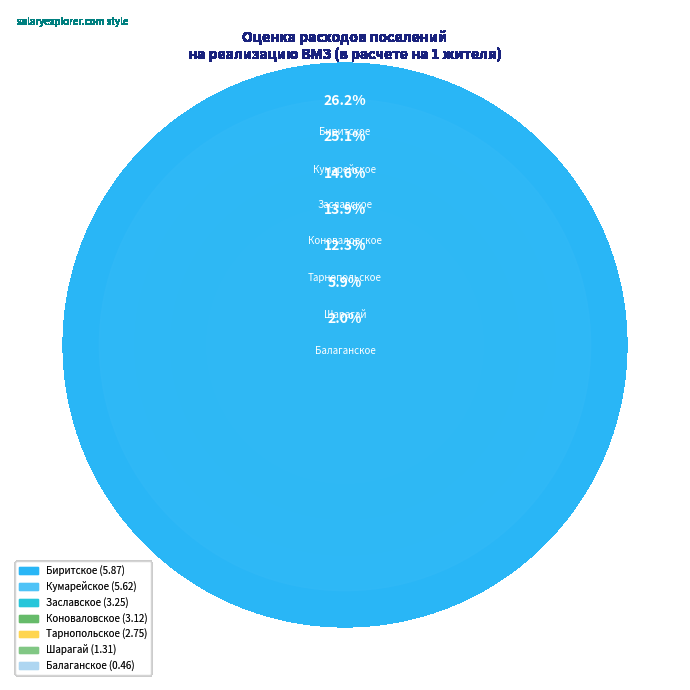

Which has a higher value, Коноваловское or Биритское?

Биритское